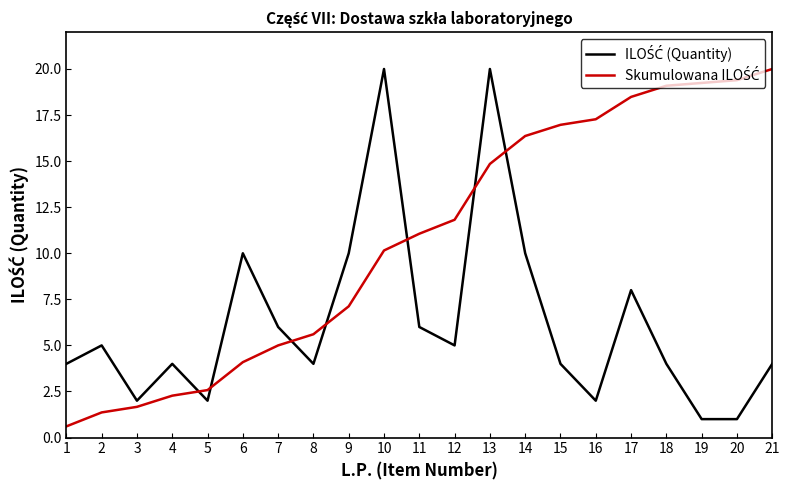

How many lines are shown in the chart?

2